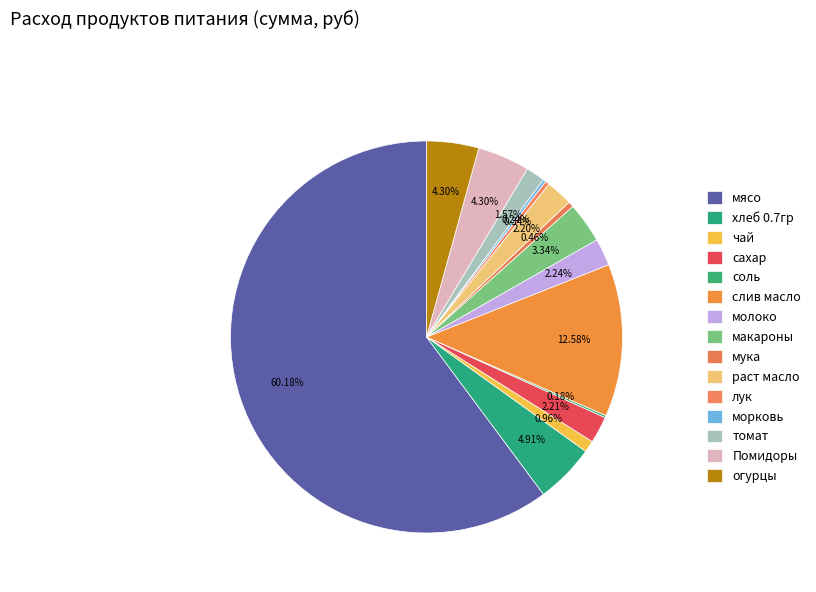

Does слив масло account for over 50% of the chart?

No